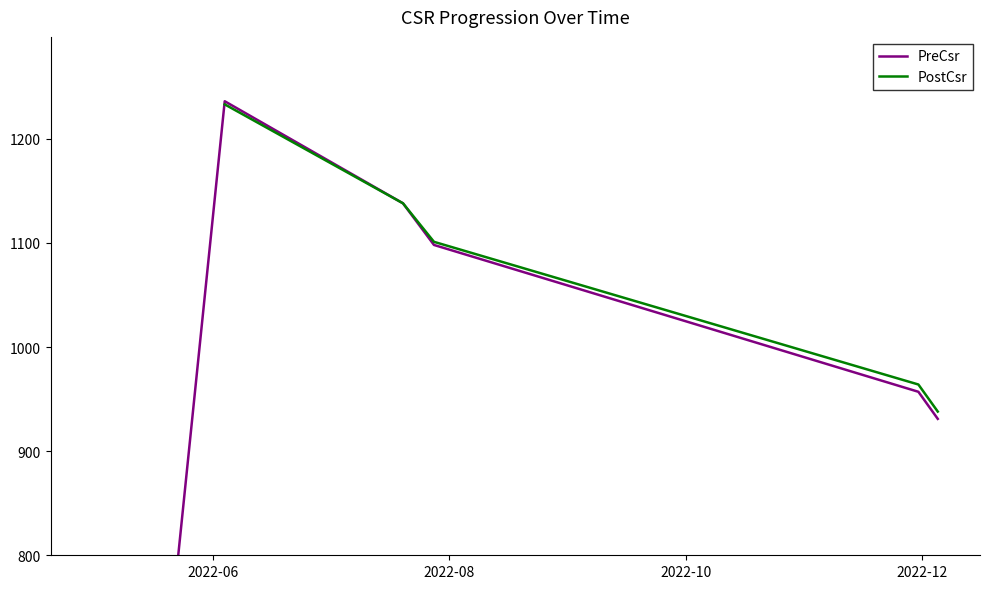

Does the chart display data point markers on the line(s)?

No